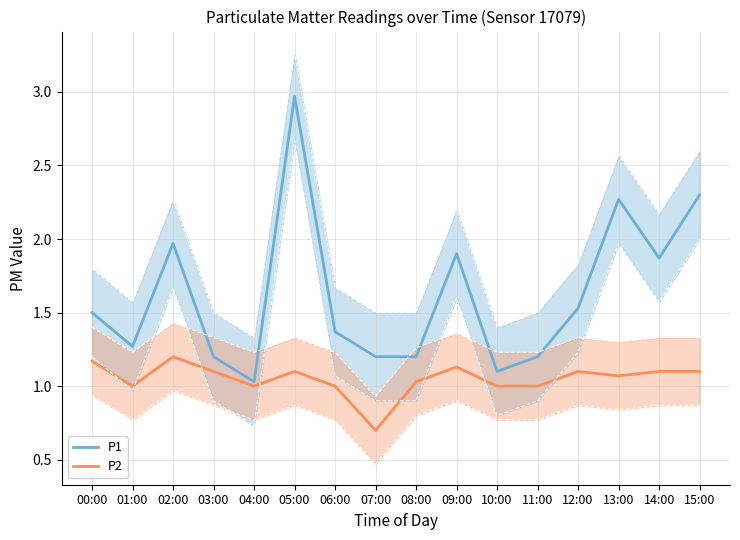

Where is P2 nearest to the value 0?

07:00